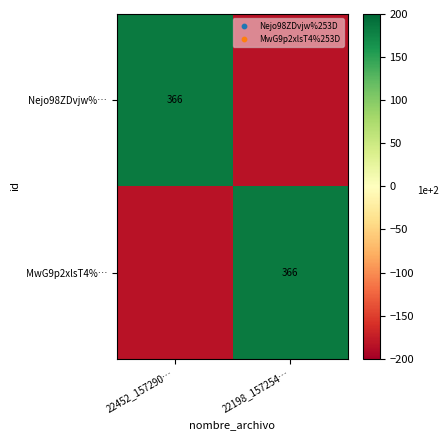

The value of Nejo98ZDvjw%… at 22452_157290… is 570. True or false?

False